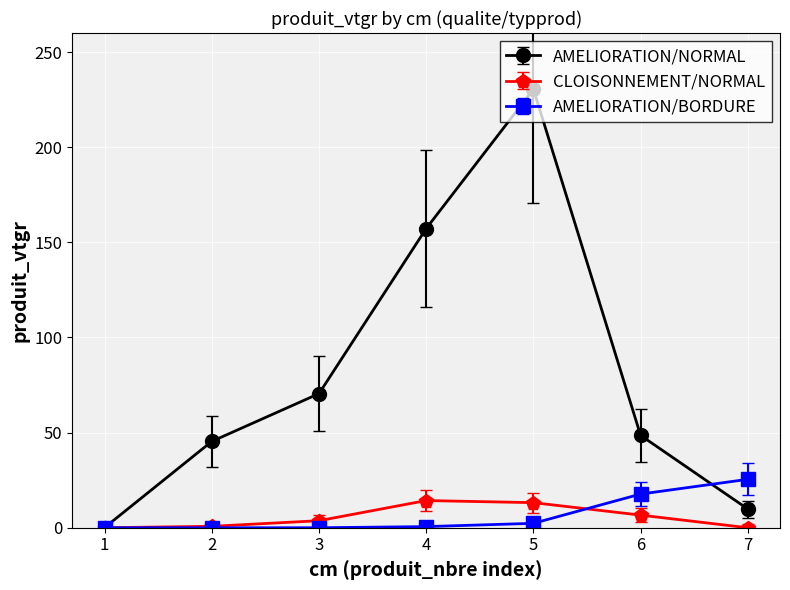

True or false: AMELIORATION/NORMAL has more than 1 points higher than both neighbors.

False